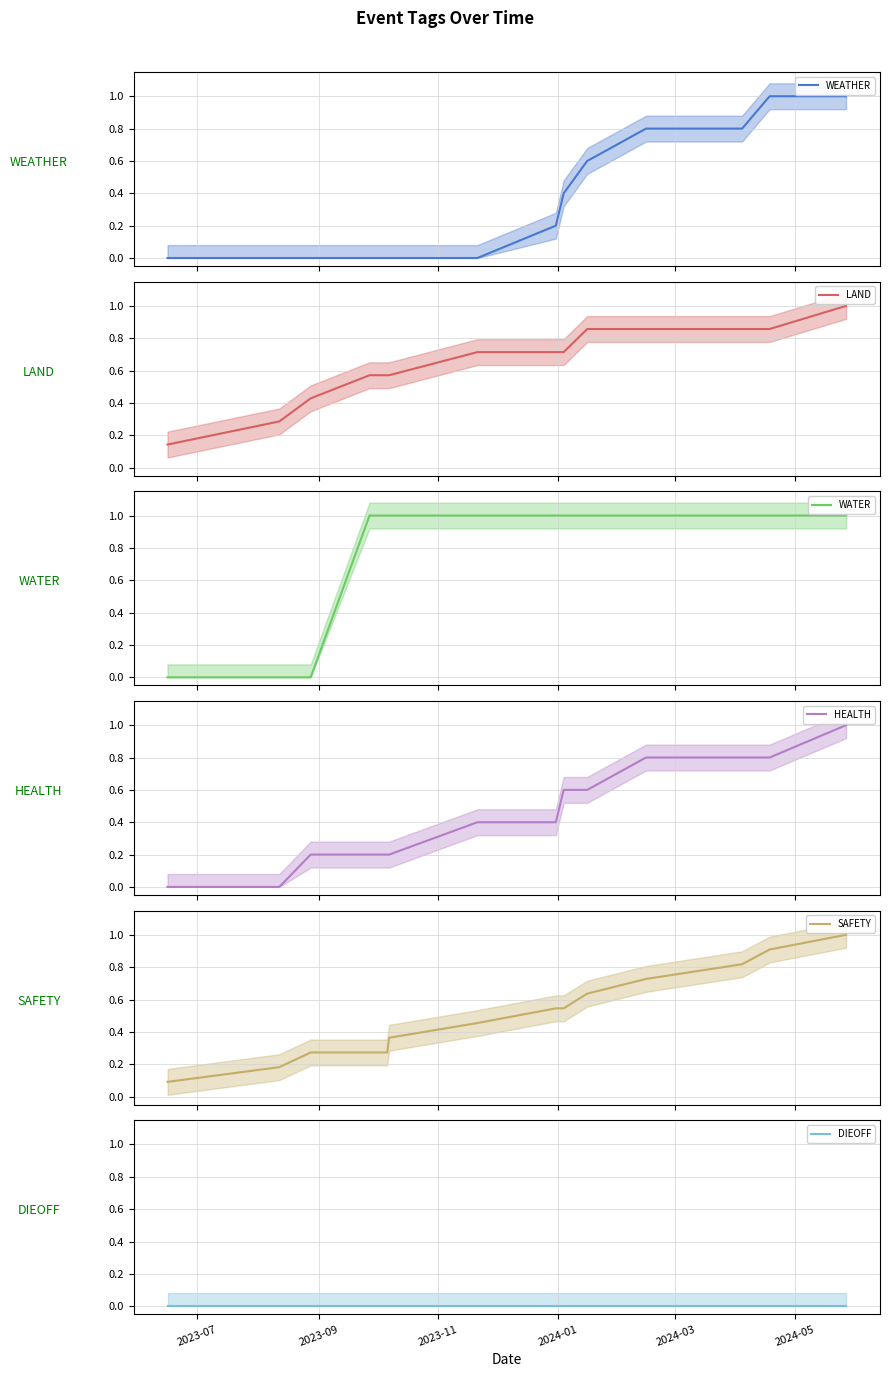

What is the maximum value for WEATHER?

1.0